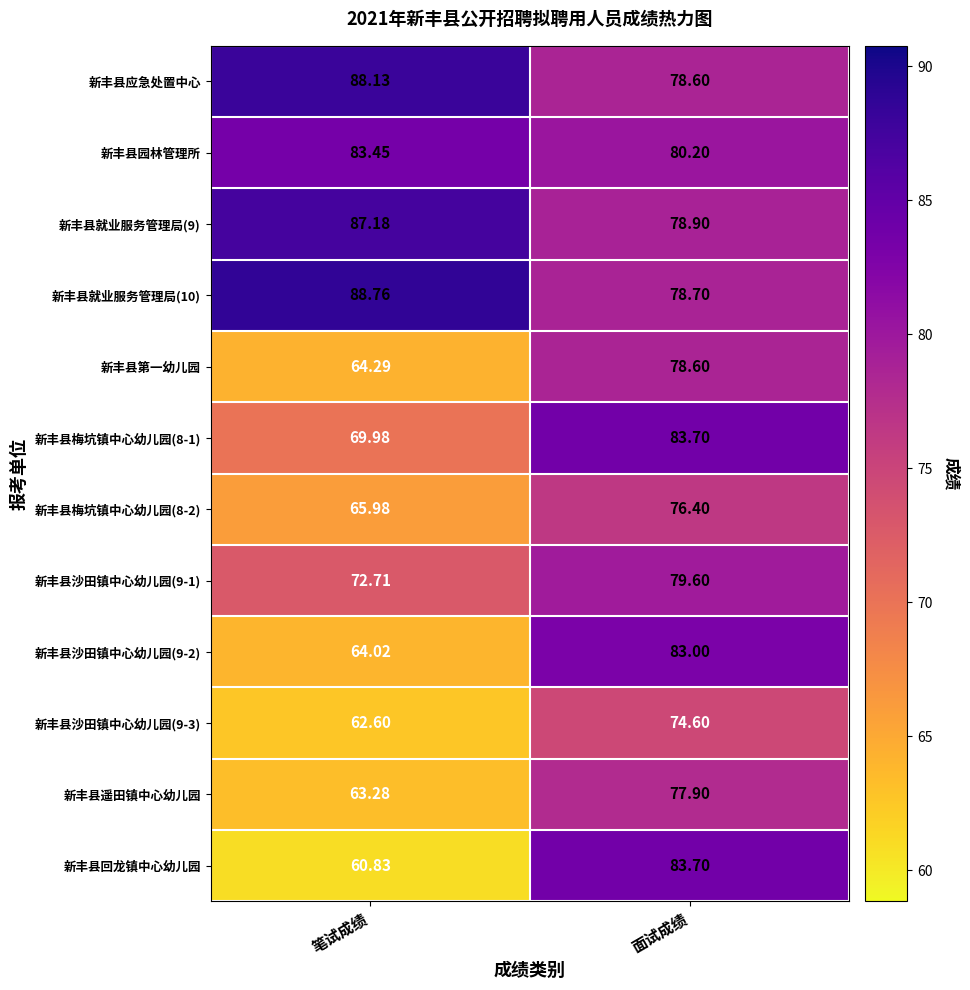

How many data points does each series have?

2